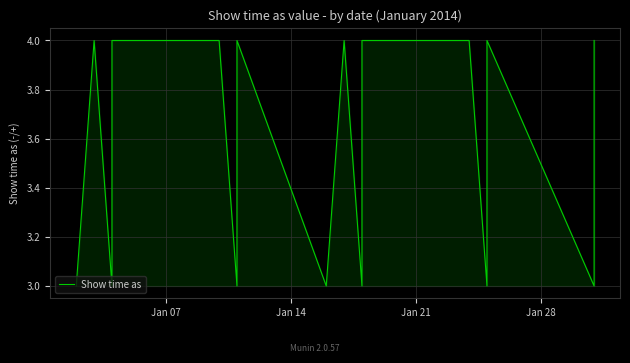

How many lines are shown in the chart?

1